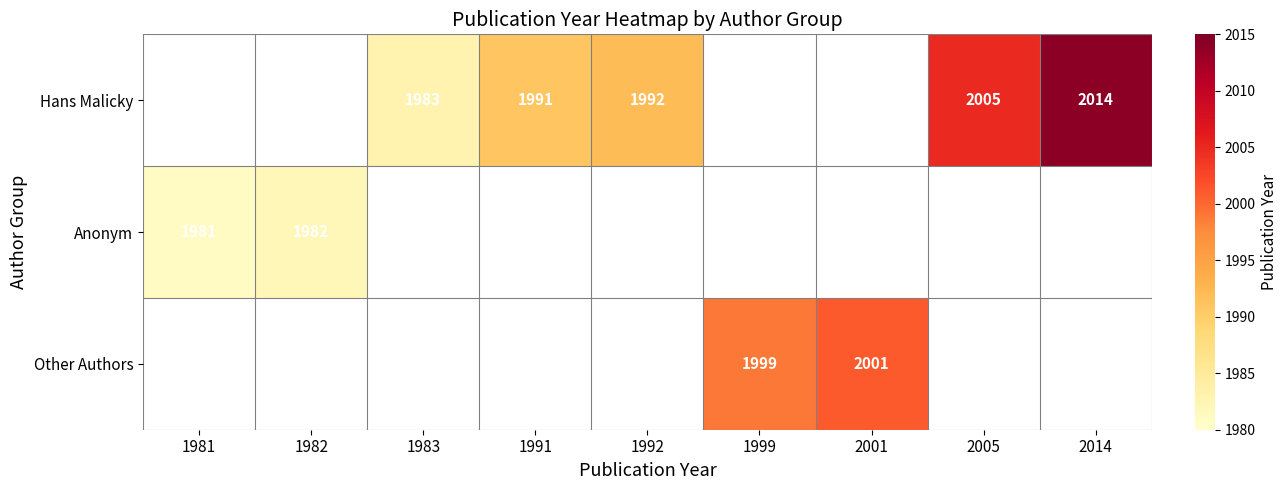

How many distinct data groups are displayed?

3